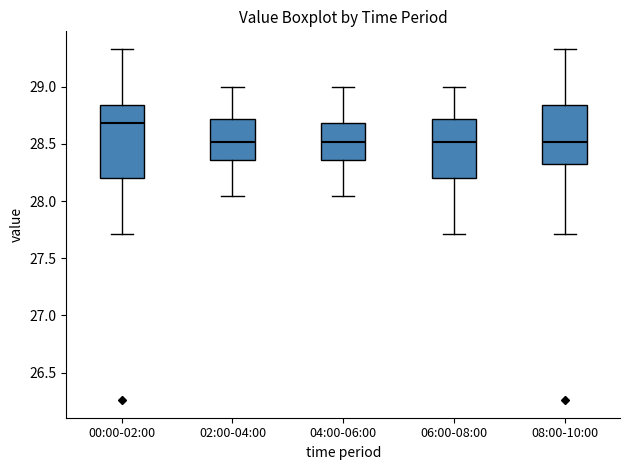

Reading left to right, read every box against the y-axis: the position of its median line, the range the box covers, and the ends of its whiskers. The values are not printed on the chart, so give them approximately, as read against the axis.

00:00-02:00: median 28.70, box 28.20 to 28.85, whiskers 27.70 to 29.35
02:00-04:00: median 28.50, box 28.35 to 28.70, whiskers 28.05 to 29.00
04:00-06:00: median 28.50, box 28.35 to 28.70, whiskers 28.05 to 29.00
06:00-08:00: median 28.50, box 28.20 to 28.70, whiskers 27.70 to 29.00
08:00-10:00: median 28.50, box 28.30 to 28.85, whiskers 27.70 to 29.35